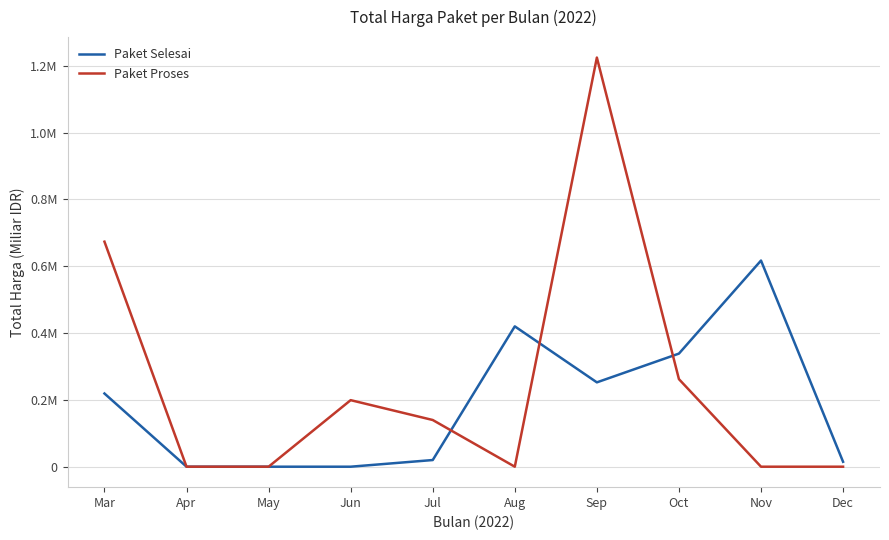

Between which two adjacent categories do Paket Proses and Paket Selesai first intersect?

Jul and Aug